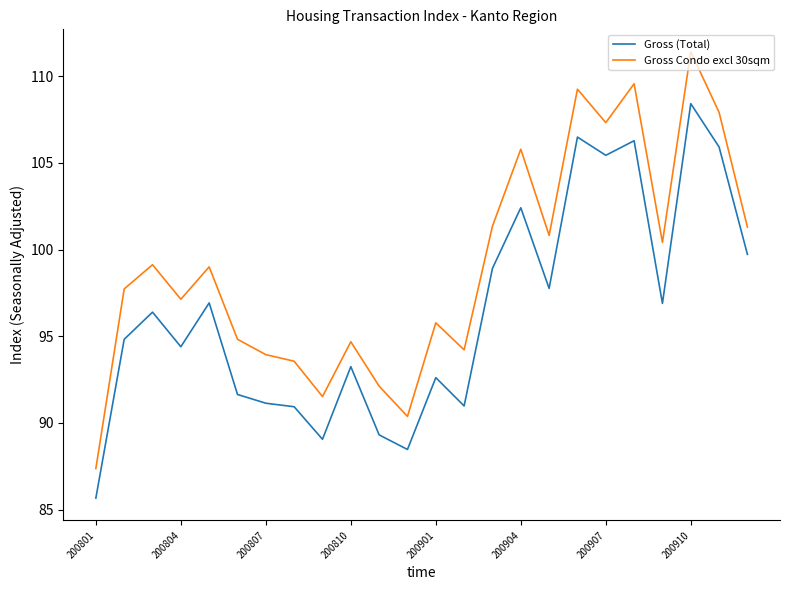

What is the minimum value for Gross (Total)?

85.7